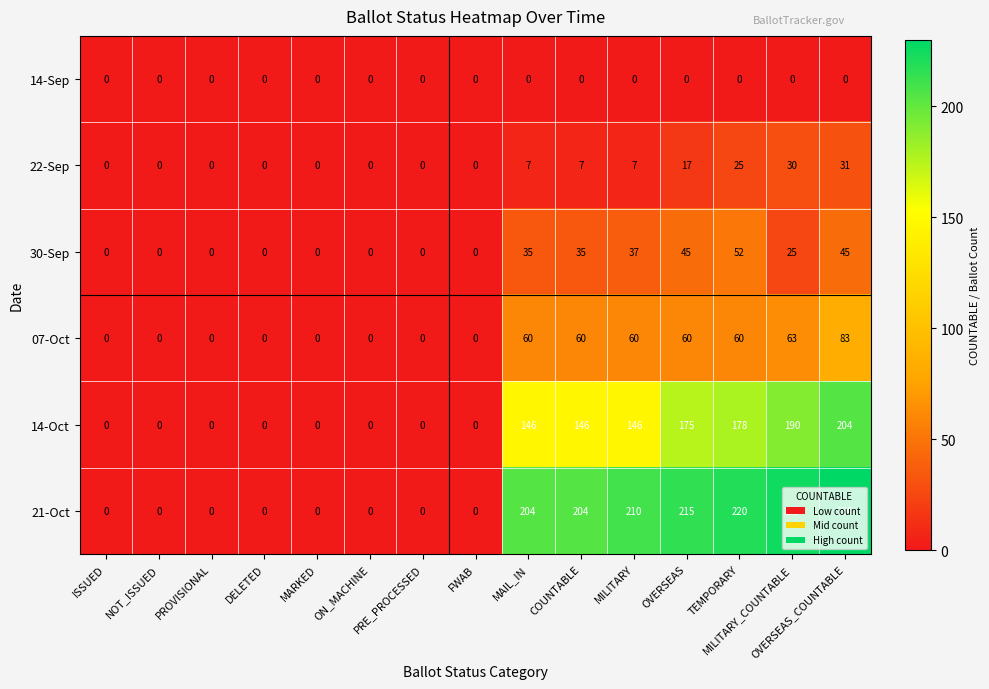

Which series changed the most between COUNTABLE and MILITARY_COUNTABLE?

14-Oct